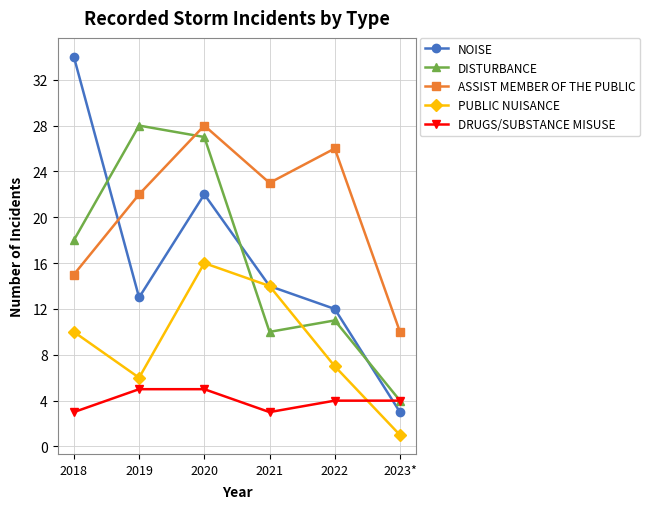

What is the label of the 2nd point from the left?

2019